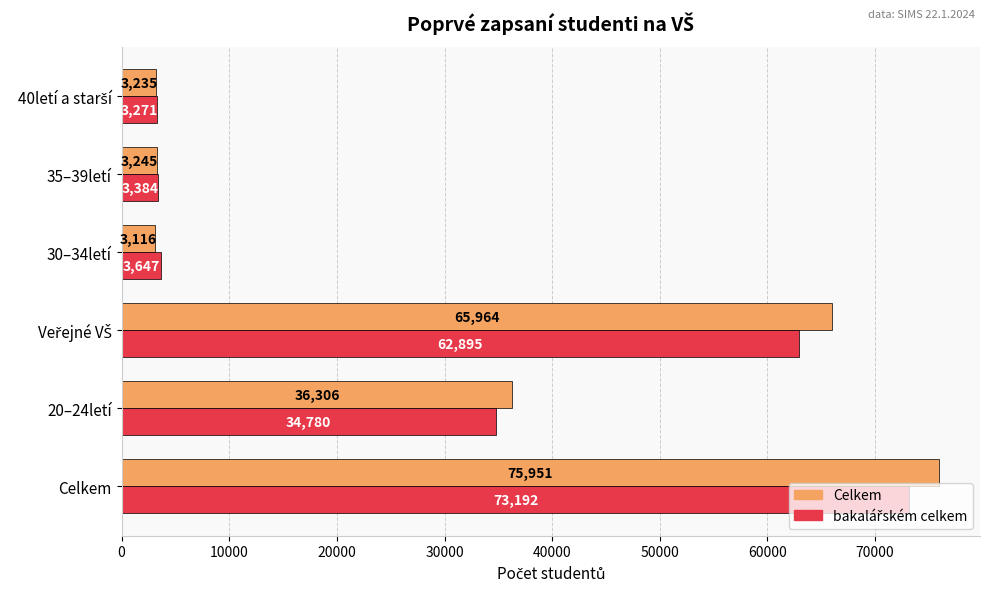

What is the average value of the Celkem series?

31303